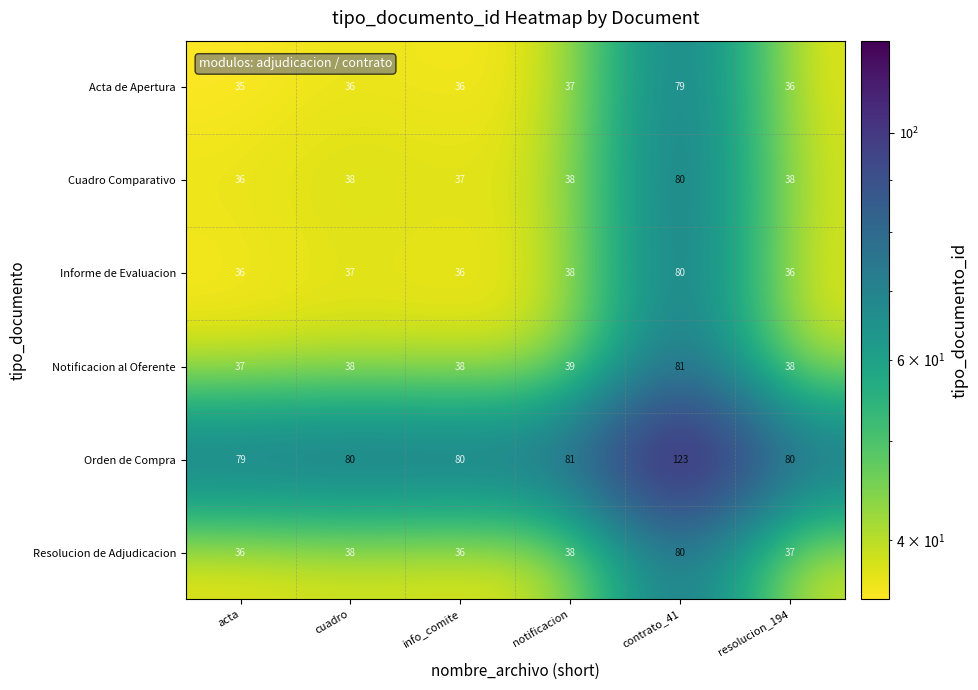

How many data points in Orden de Compra are less than 80?

1